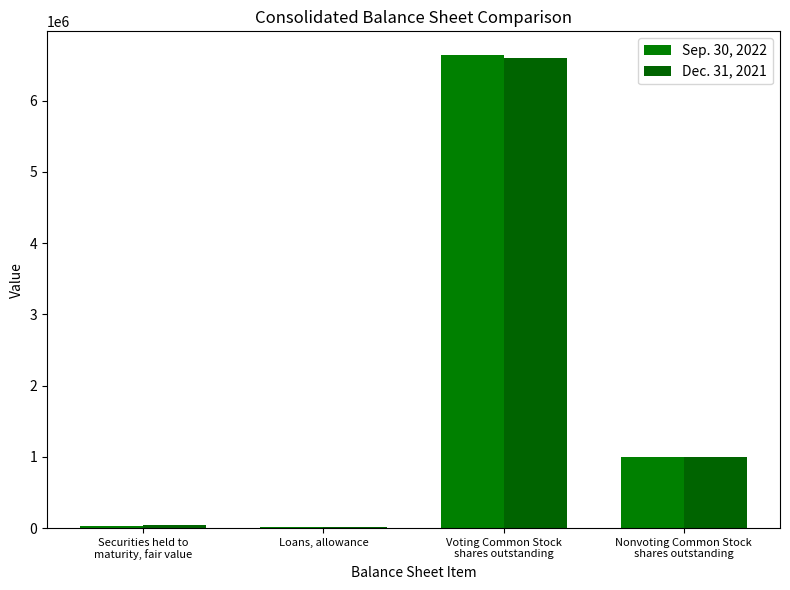

Reading left to right, what are all the values shown in this chart?

Sep. 30, 2022: Securities held to
maturity, fair value=33768	Loans, allowance=13031	Voting Common Stock
shares outstanding=6639033	Nonvoting Common Stock
shares outstanding=1000000
Dec. 31, 2021: Securities held to
maturity, fair value=46280	Loans, allowance=11531	Voting Common Stock
shares outstanding=6594749	Nonvoting Common Stock
shares outstanding=1000000